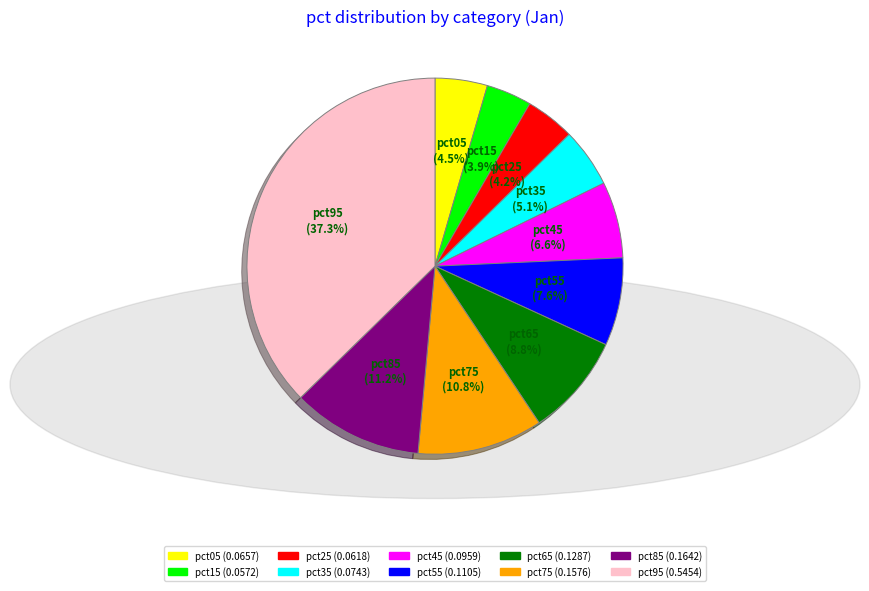

How many segments does this pie chart have?

10